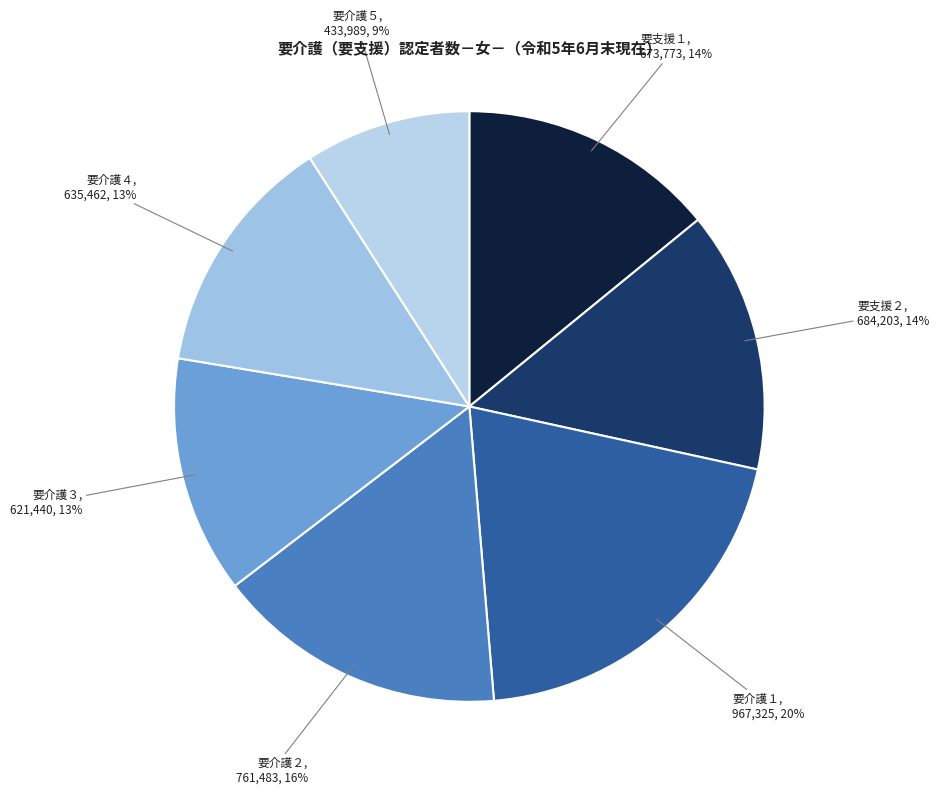

The 要介護１ slice represents 20% of the pie. True or false?

True